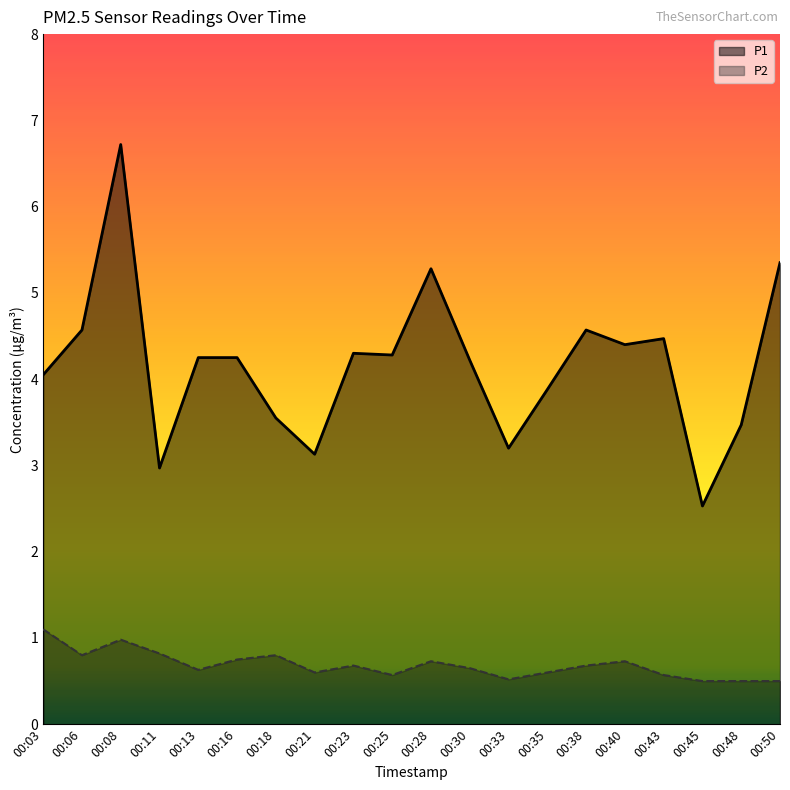

How many lines are shown in the chart?

2